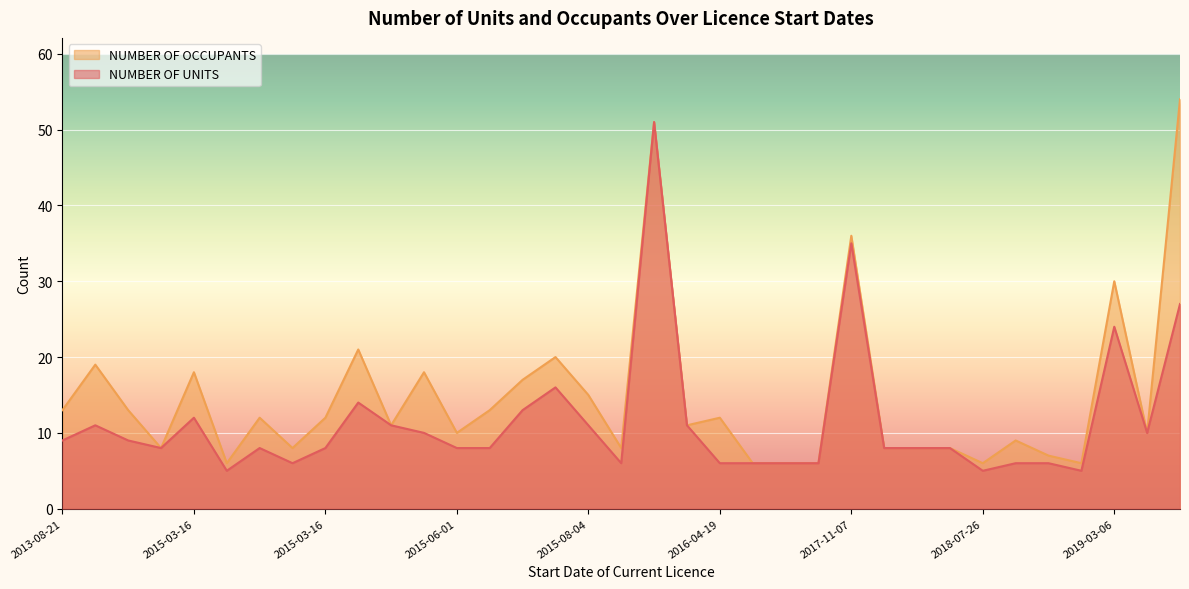

The NUMBER OF UNITS series shows 19 at 2014-05-28. True or false?

False